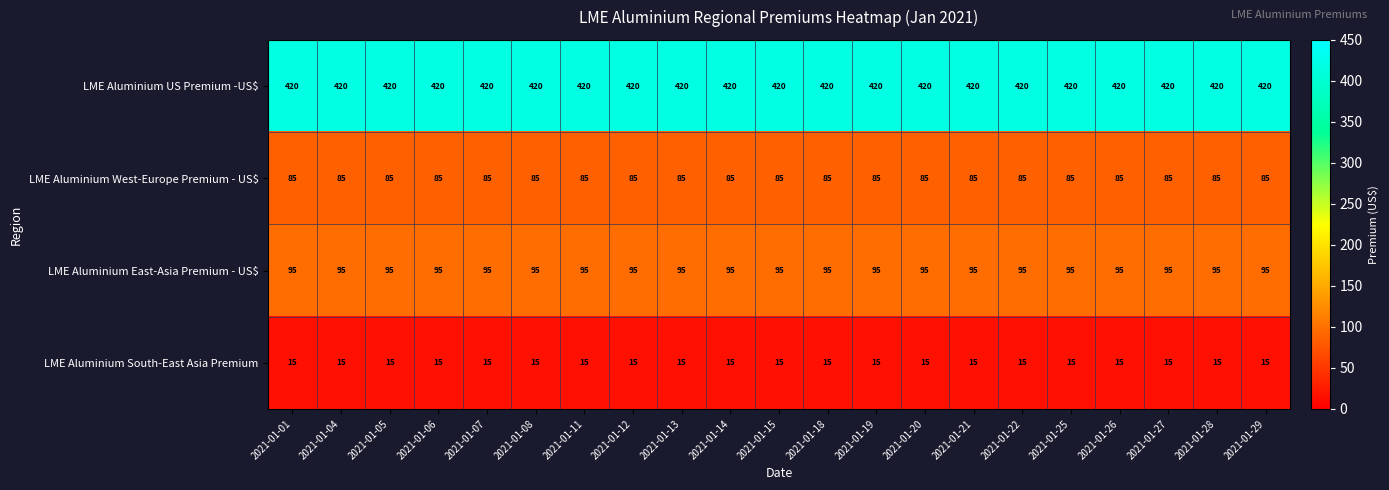

What is the sum of all LME Aluminium East-Asia Premium - US$ values?

1995